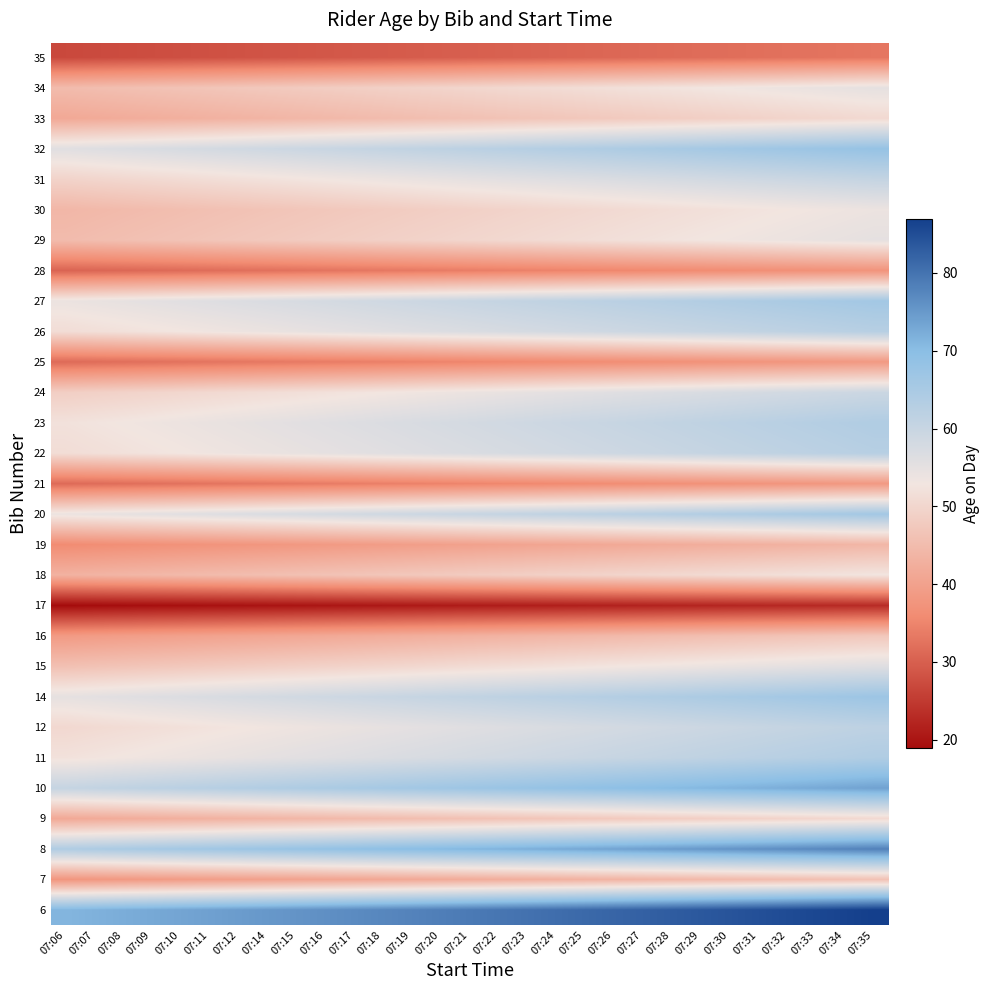

What is the difference between the highest and lowest values at 07:09?

53.4